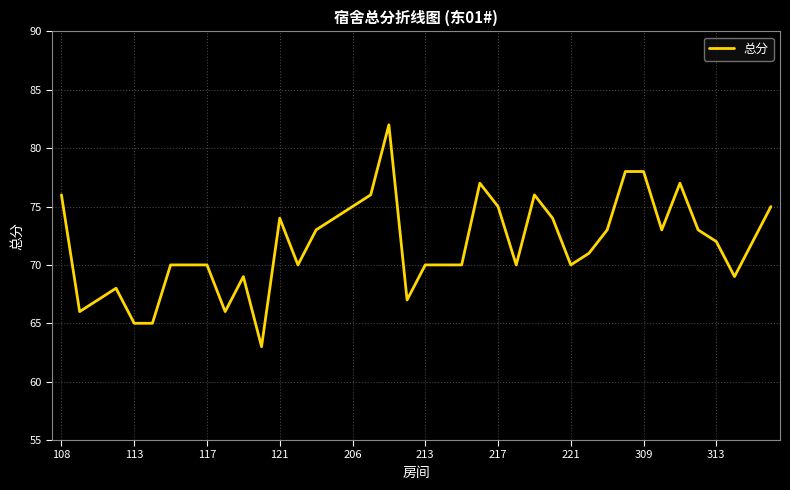

What is the difference between the maximum and minimum values?

19